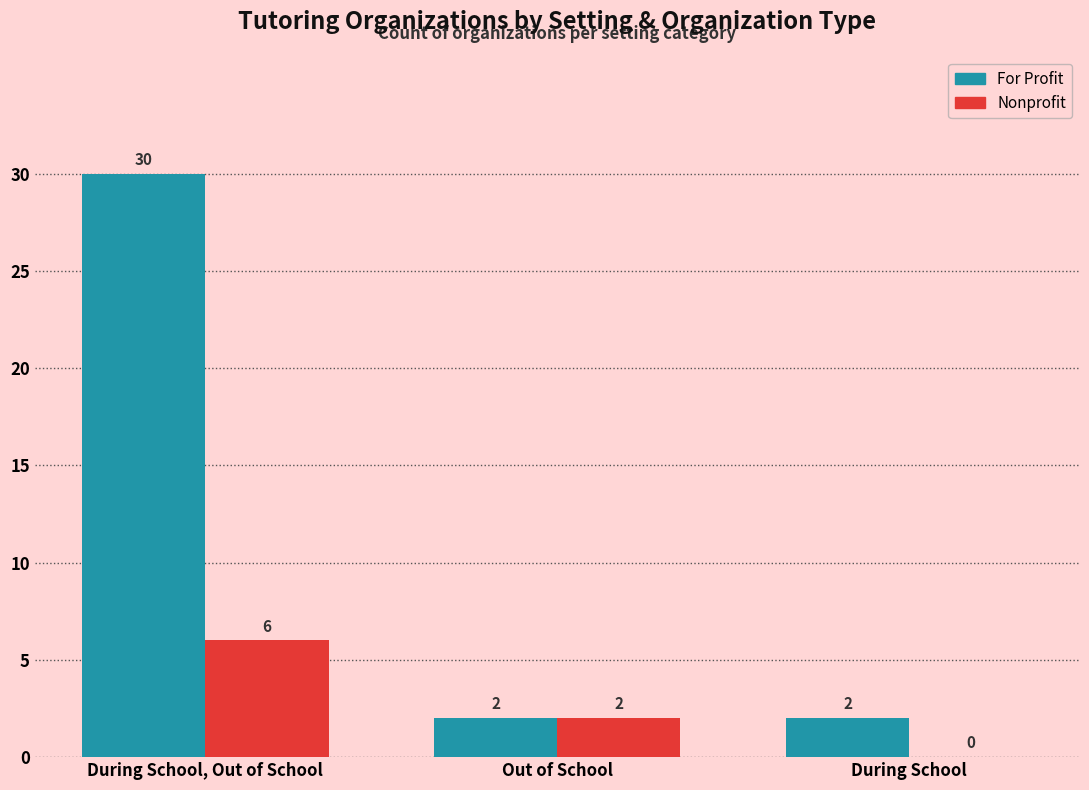

Which series has the largest total across all categories?

For Profit